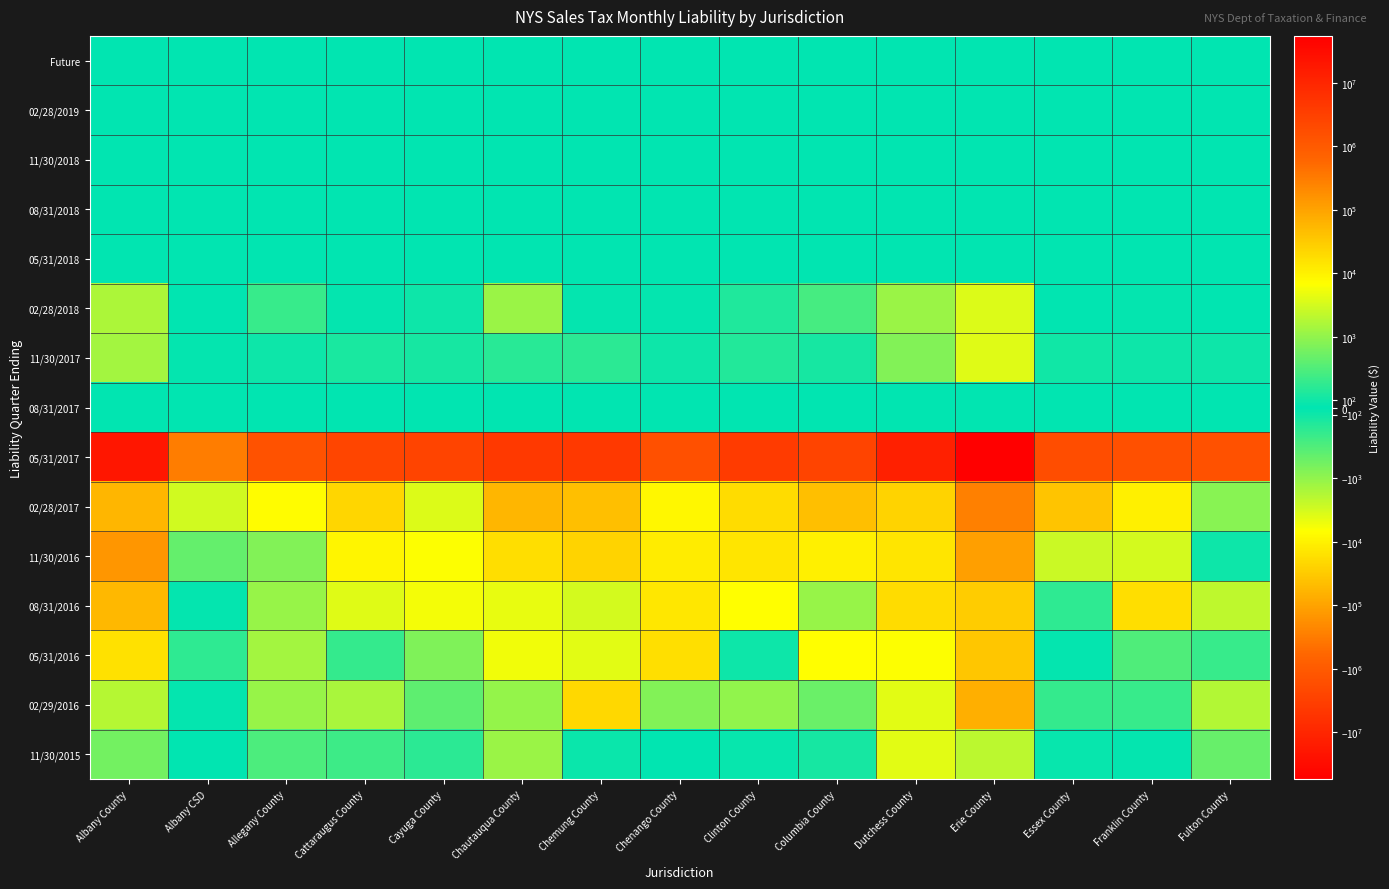

Rank the series at Columbia County from highest to lowest value.

05/31/2017, 02/28/2017, 05/31/2016, 02/28/2018, 08/31/2017, Future, 02/28/2019, 11/30/2018, 08/31/2018, 05/31/2018, 11/30/2017, 11/30/2015, 02/29/2016, 08/31/2016, 11/30/2016